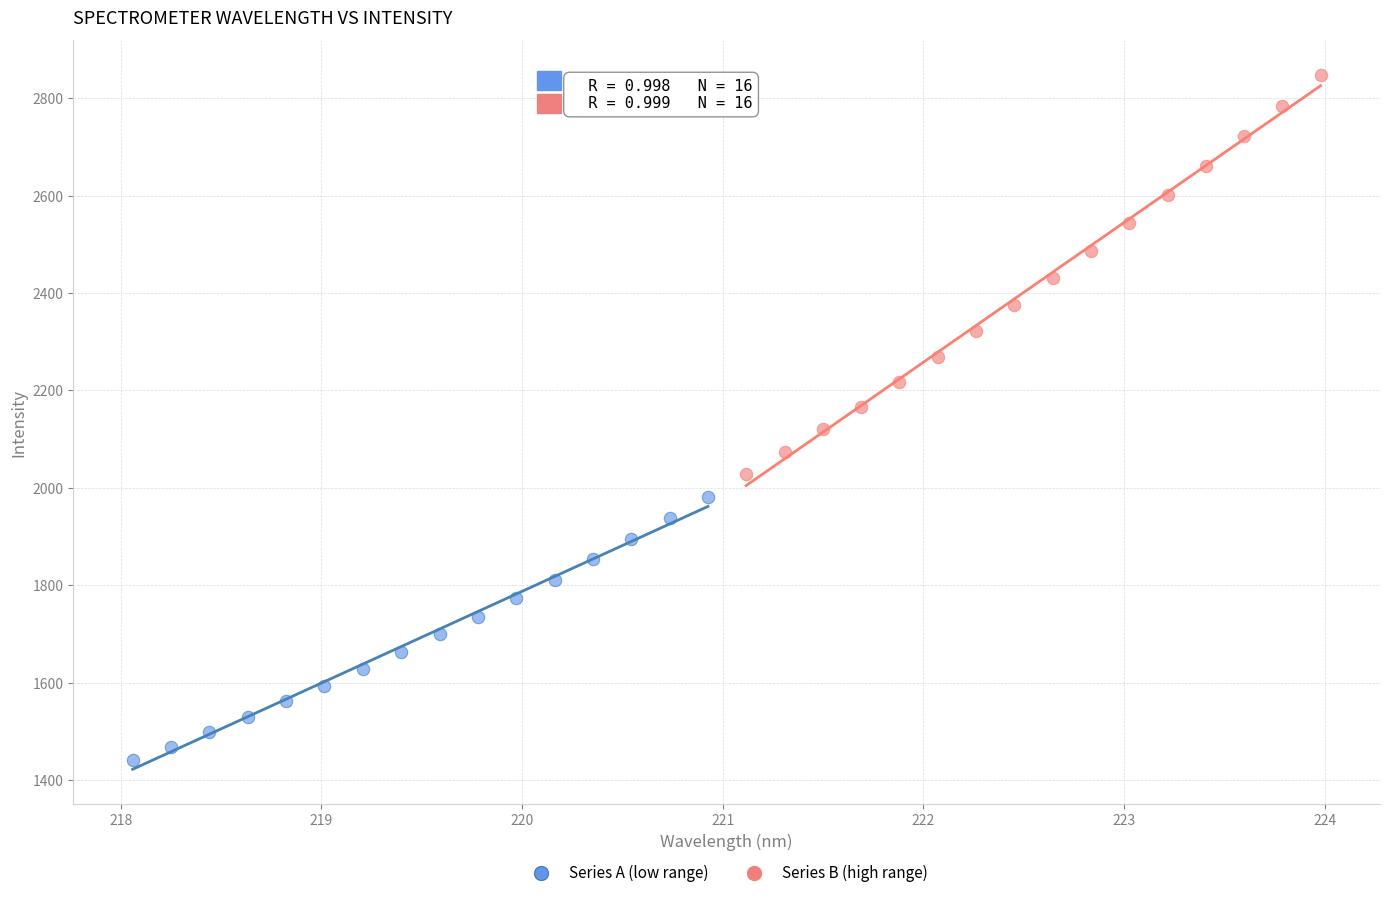

Which series has the widest spread of Y values?

Series B (high range)